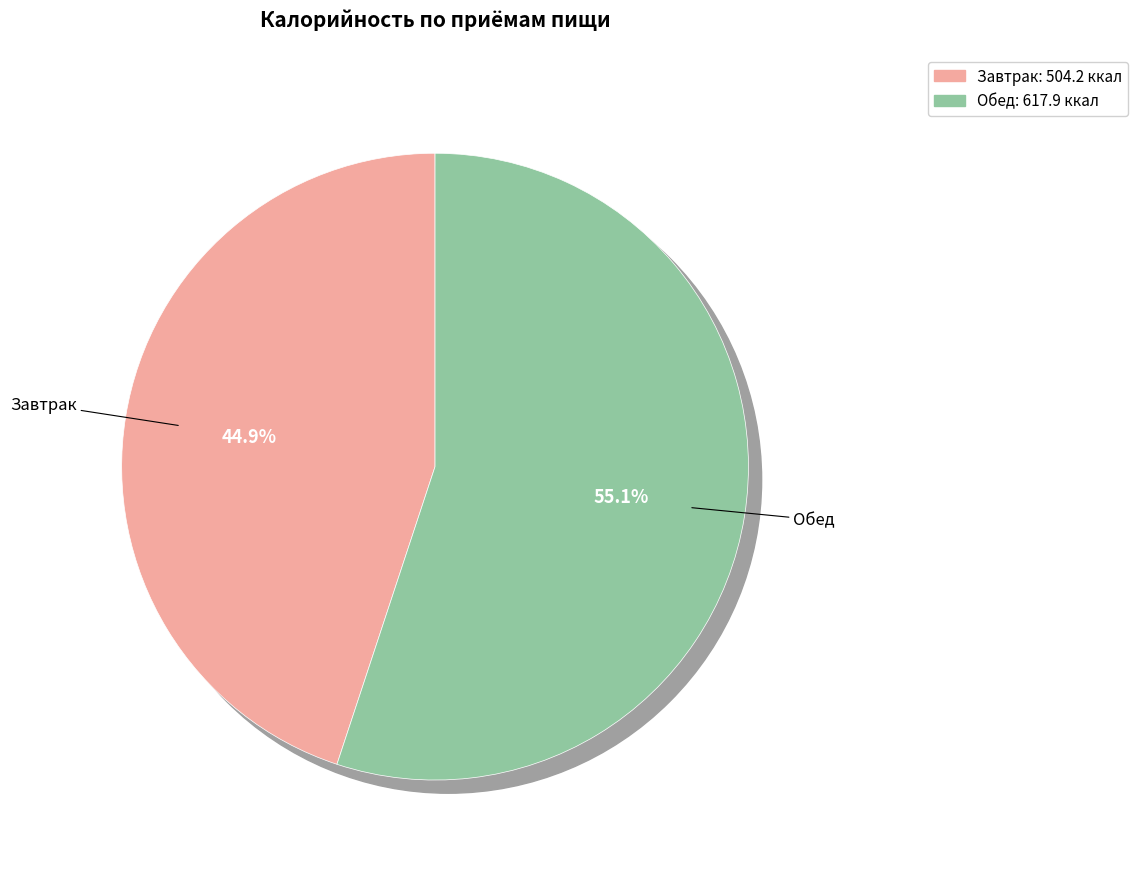

Which category has the smallest portion of the pie?

Завтрак